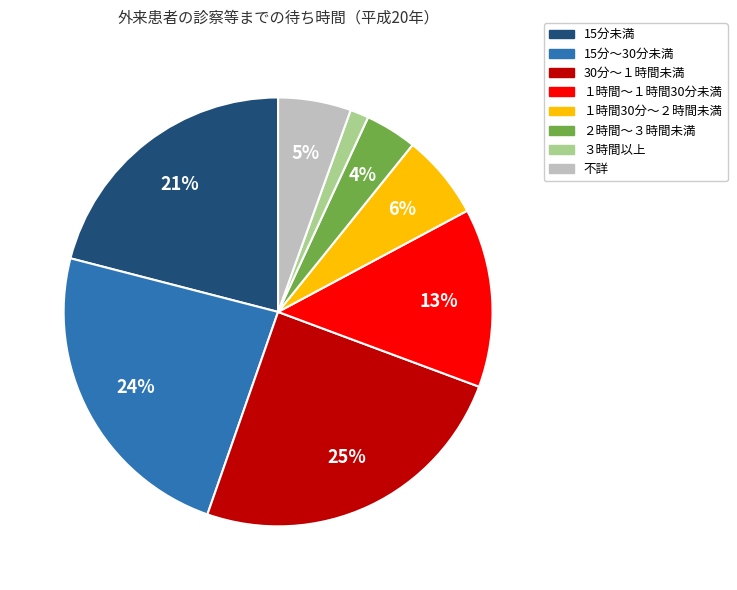

Rank the categories by value from lowest to highest.

３時間以上, ２時間～３時間未満, 不詳, １時間30分～２時間未満, １時間～１時間30分未満, 15分未満, 15分～30分未満, 30分～１時間未満